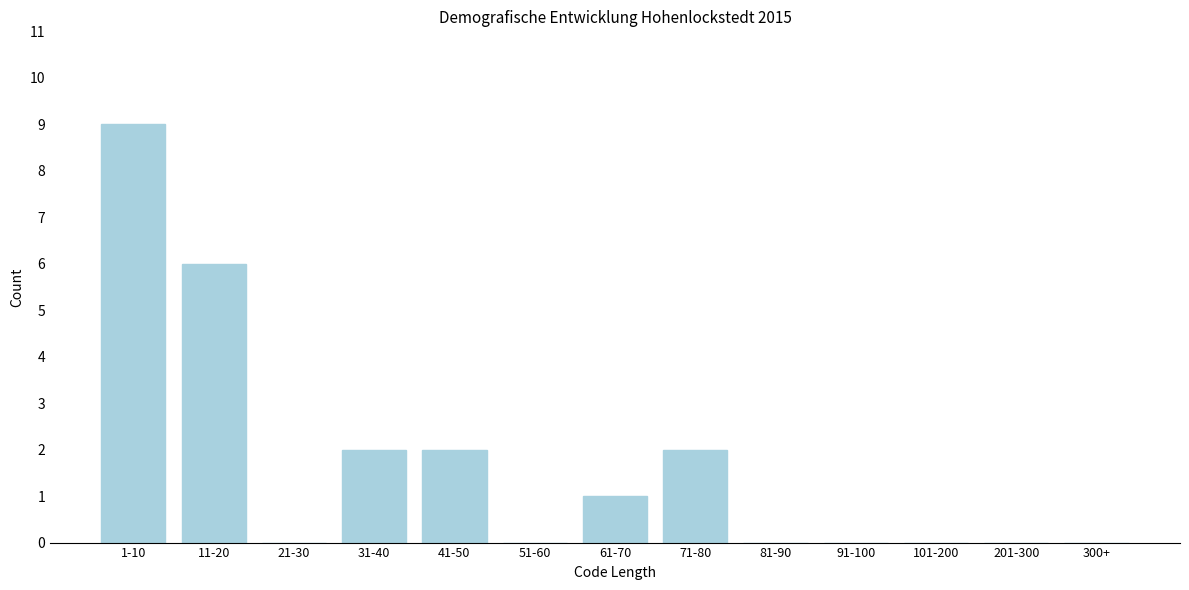

Reading right to left, list all the values displayed in this chart.

300+=0	201-300=0	101-200=0	91-100=0	81-90=0	71-80=2	61-70=1	51-60=0	41-50=2	31-40=2	21-30=0	11-20=6	1-10=9